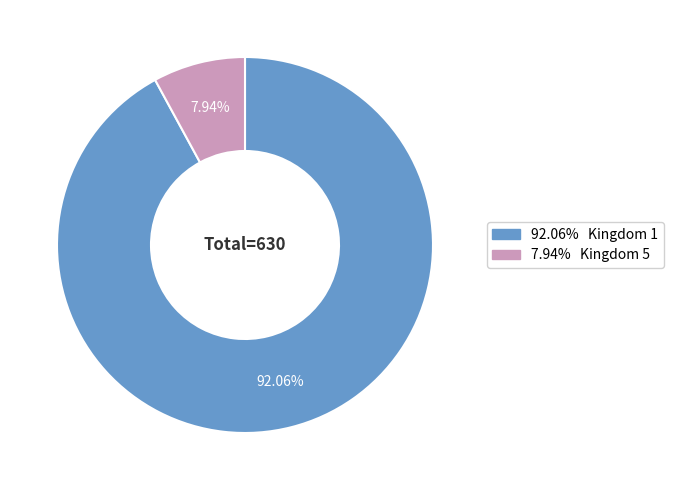

Does any single category account for the majority?

Yes